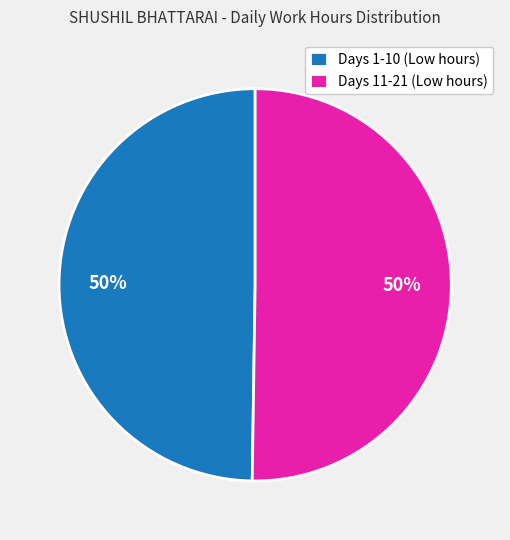

Do Days 1-10 (Low hours) and Days 11-21 (Low hours) together represent more than half of the pie?

Yes